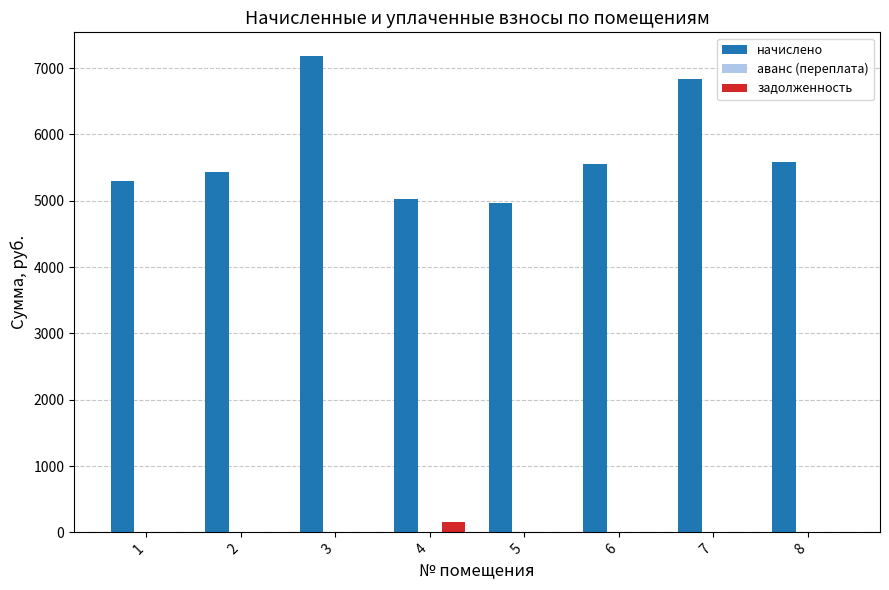

Reading right to left, what are all the values shown in this chart?

начислено: 8=5589.0	7=6831.0	6=5551.7	5=4968.0	4=5017.7	3=7178.8	2=5427.5	1=5290.9
задолженность: 8=0.0	7=0.0	6=0.0	5=0.0	4=150.4	3=0.0	2=0.0	1=0.0